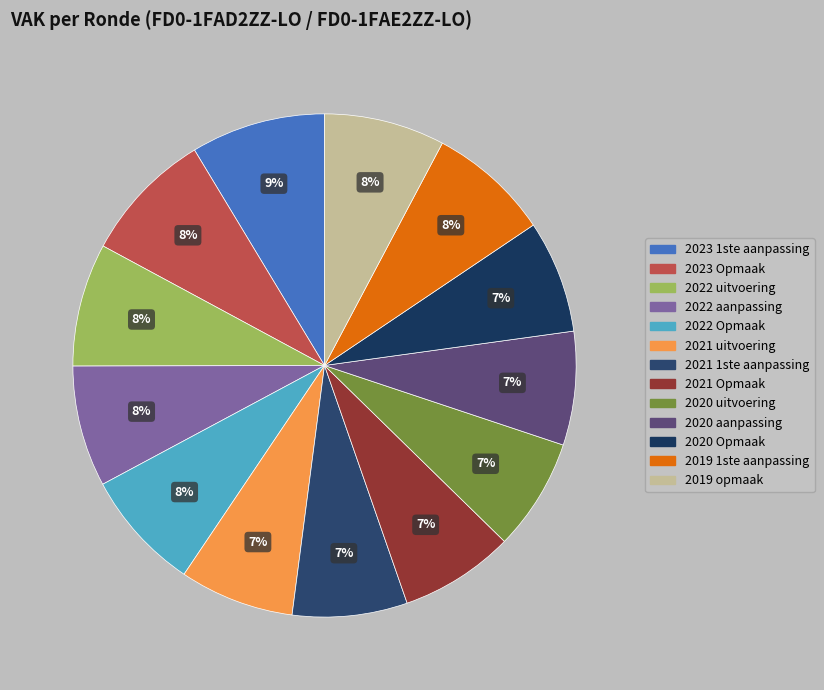

True or false: 2019 1ste aanpassing accounts for 8% of the total.

True